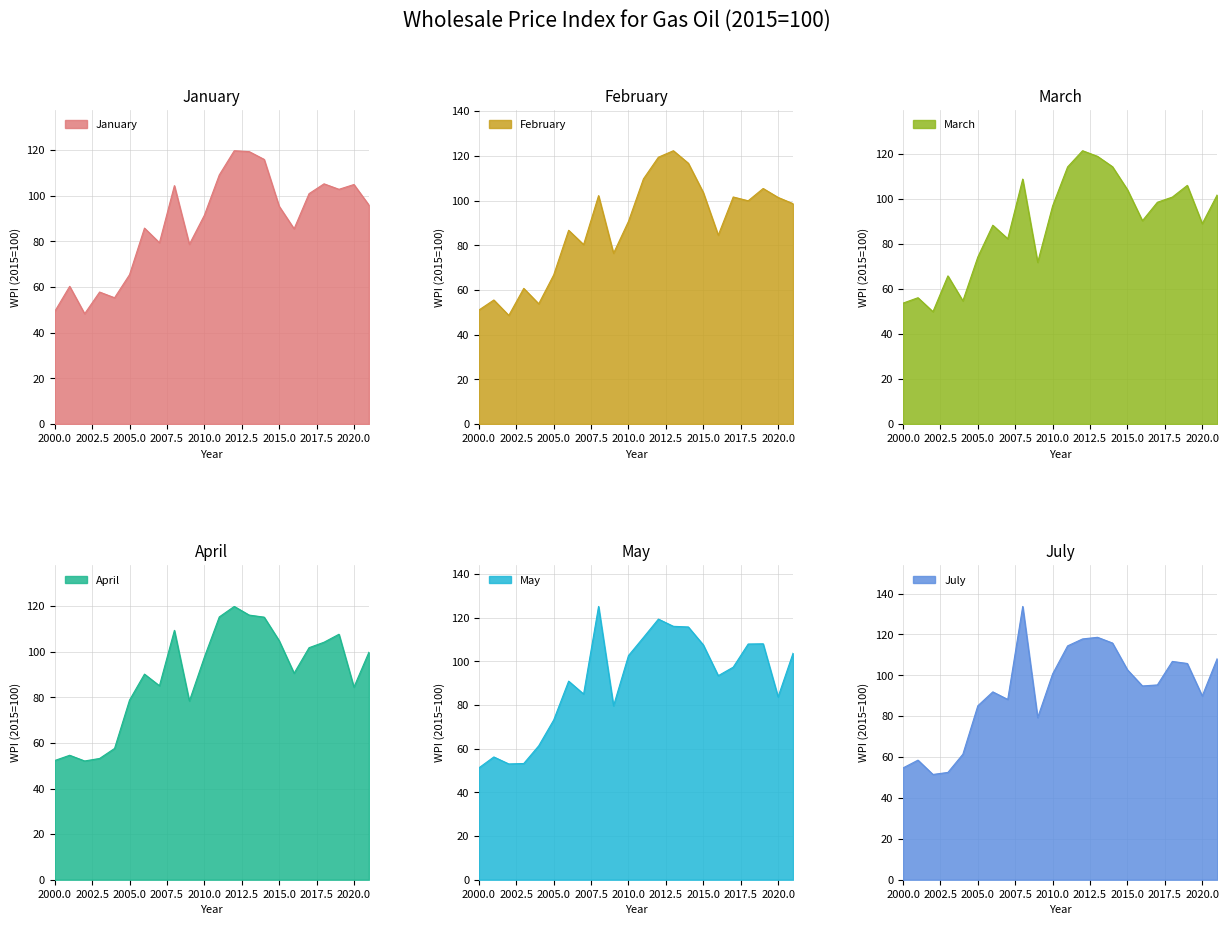

How many data points in March are less than 96?

11